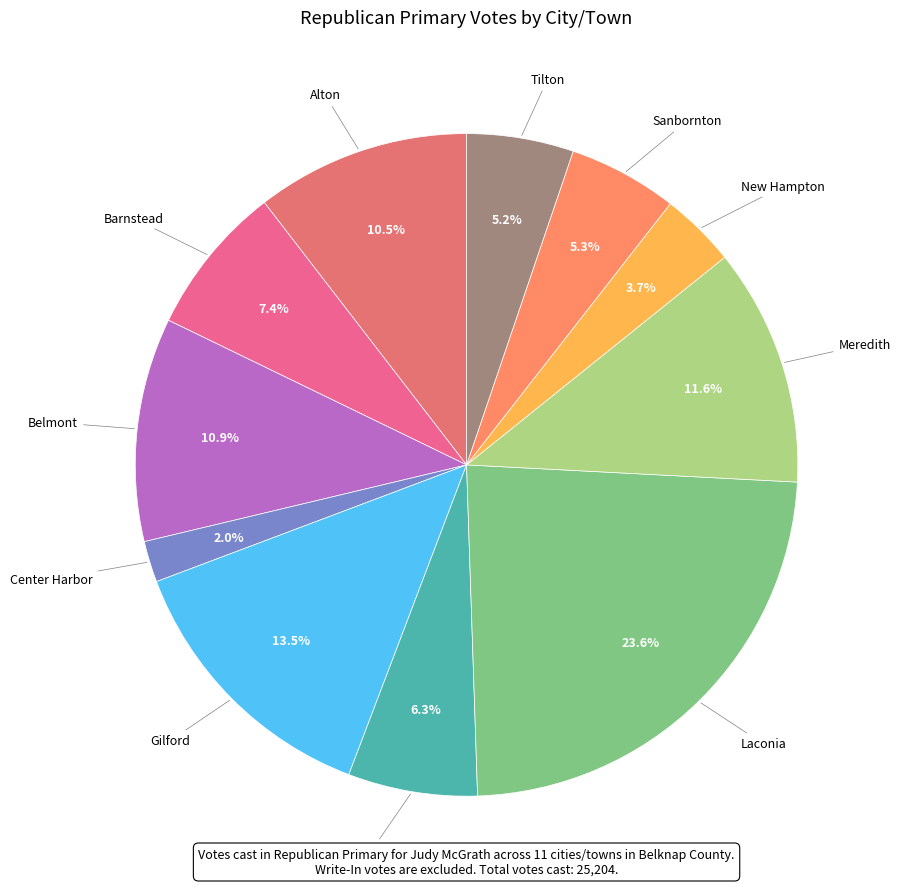

Count the number of slices in the pie.

11